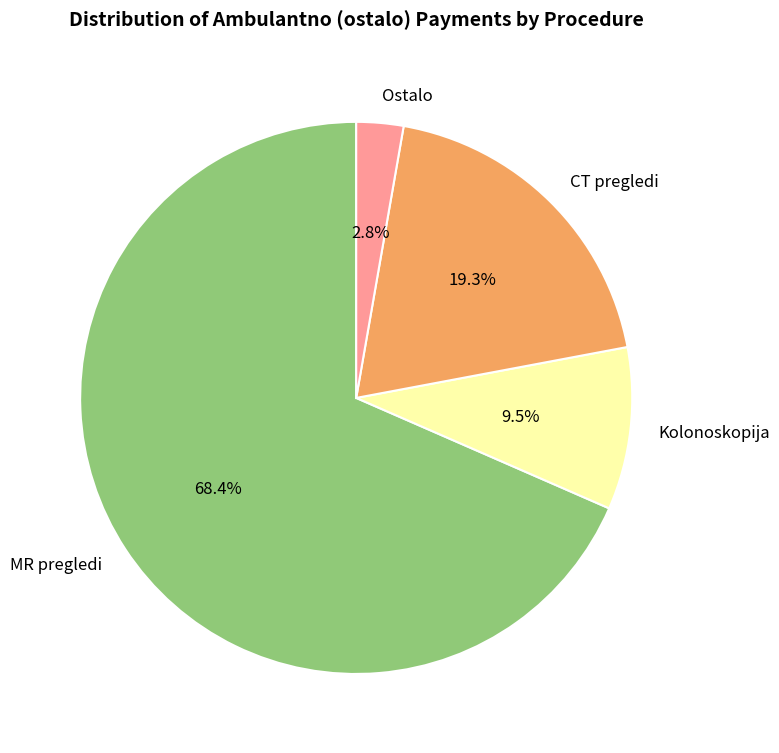

Do Kolonoskopija and MR pregledi together represent more than half of the pie?

Yes